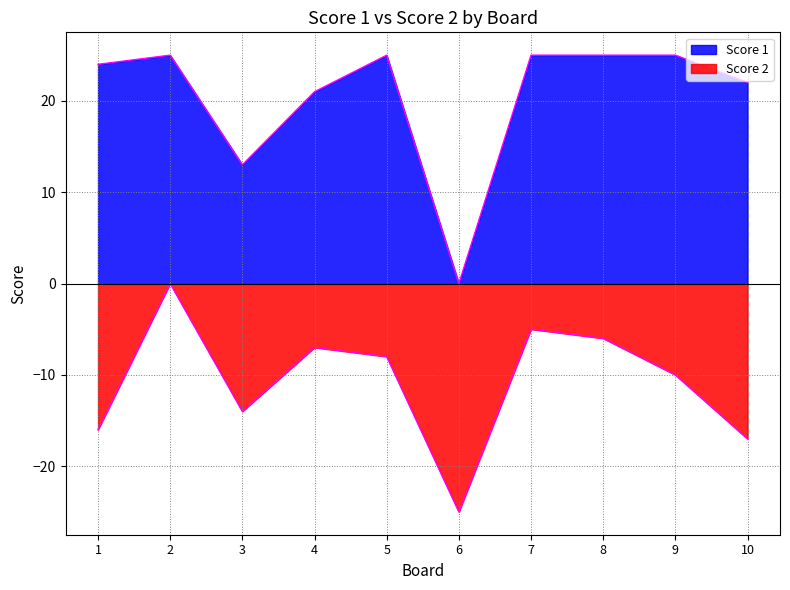

What is the difference between the second highest and second lowest values in the Score 2 series?

12